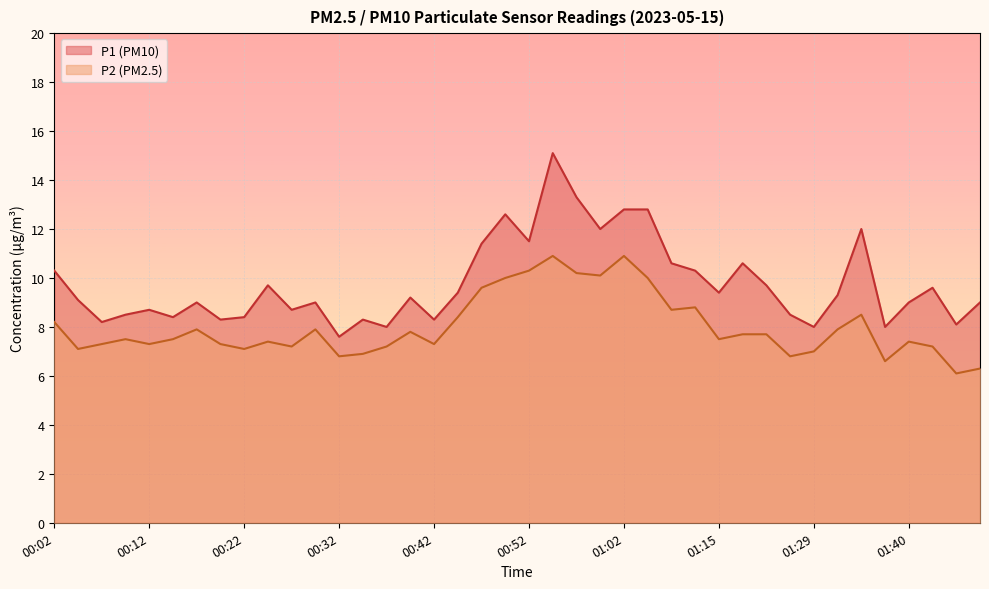

How many categories are shown in the chart?

40